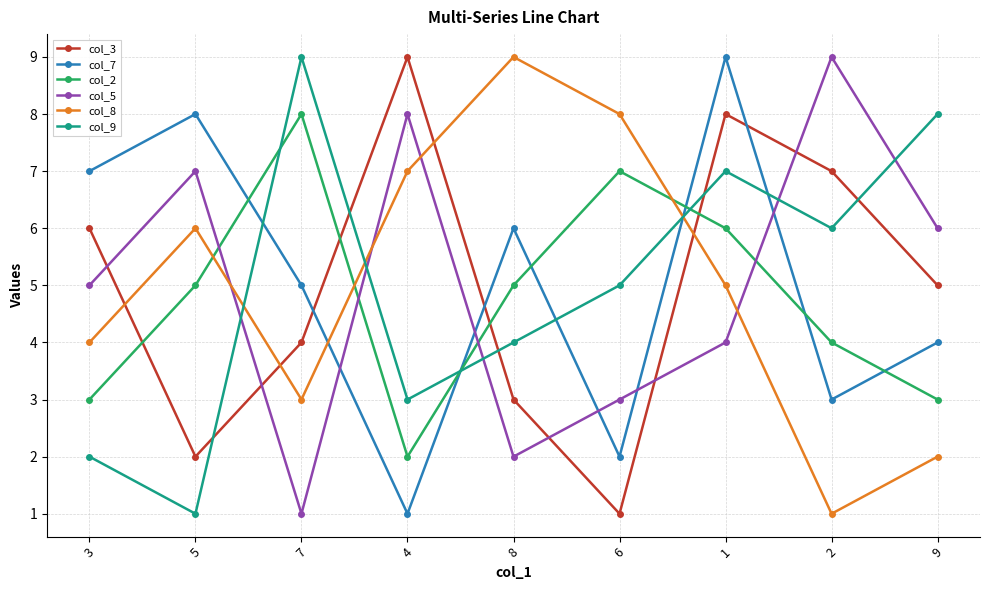

How many times do col_8 and col_2 cross each other?

3